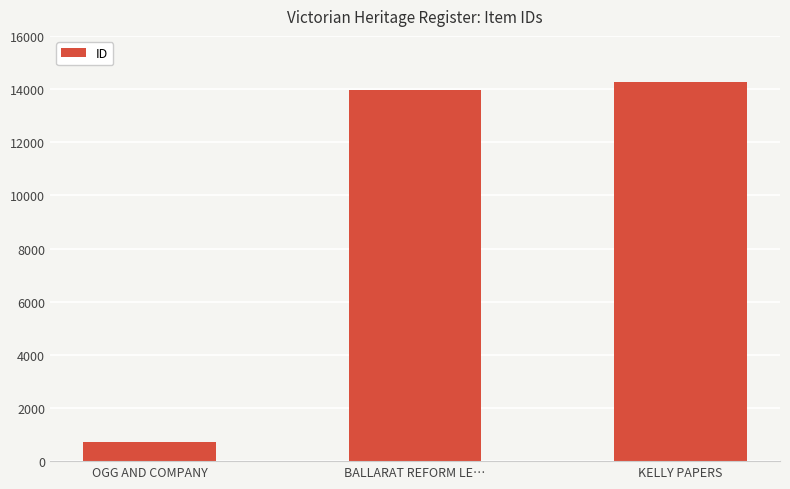

Is it true that the value at KELLY PAPERS is 22582?

False